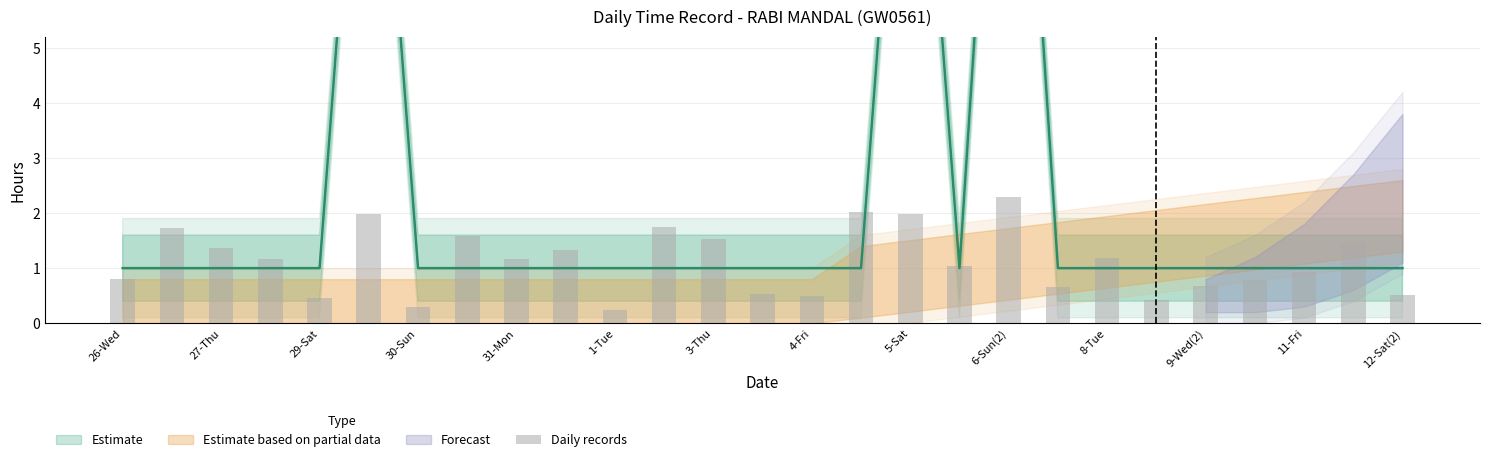

The value at 31-Mon is 0.8. True or false?

False